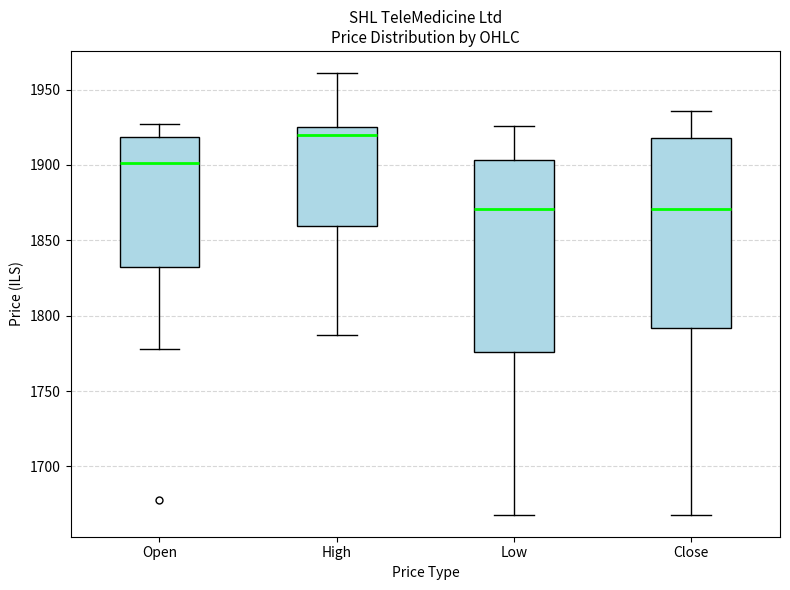

Reading left to right, read every box against the y-axis: the position of its median line, the range the box covers, and the ends of its whiskers. The values are not printed on the chart, so give them approximately, as read against the axis.

Open: median 1900, box 1830 to 1920, whiskers 1780 to 1925
High: median 1920, box 1860 to 1925, whiskers 1785 to 1960
Low: median 1870, box 1775 to 1905, whiskers 1670 to 1925
Close: median 1870, box 1790 to 1920, whiskers 1670 to 1935